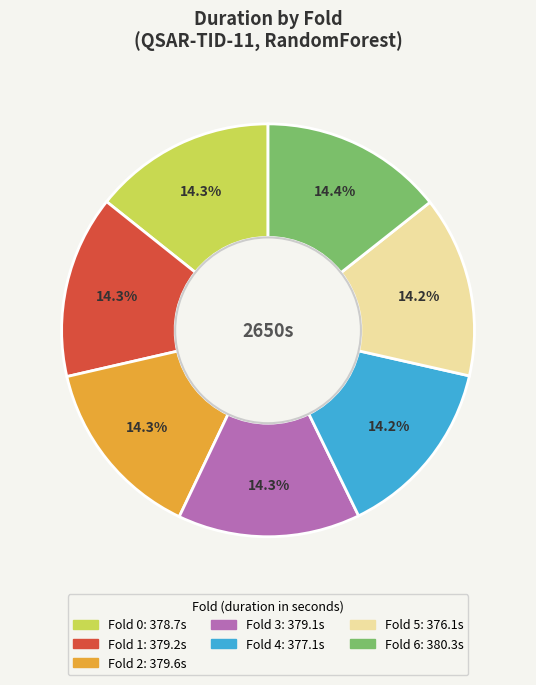

True or false: Fold 2 accounts for 7% of the total.

False